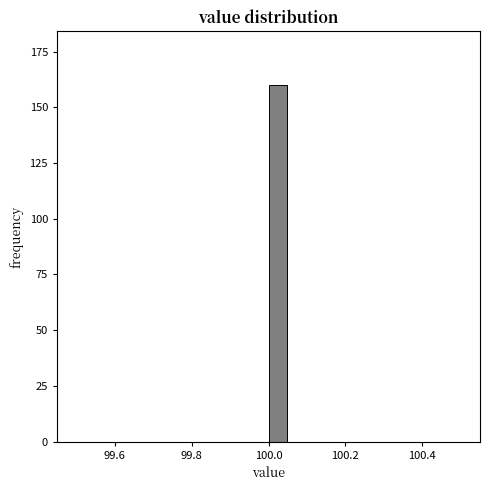

Read against the x-axis, roughly where is the centre of the tallest bar?

100.02